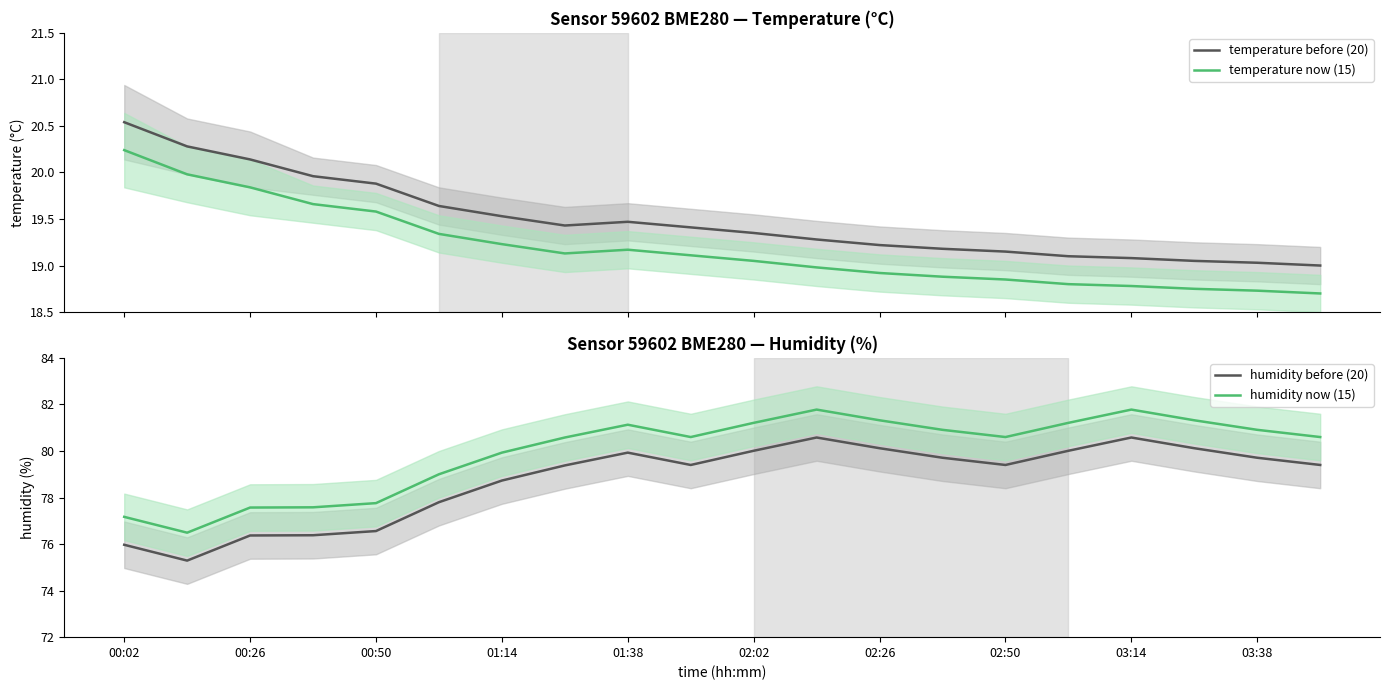

True or false: temperature before (20) and temperature now (15) cross at least once.

False